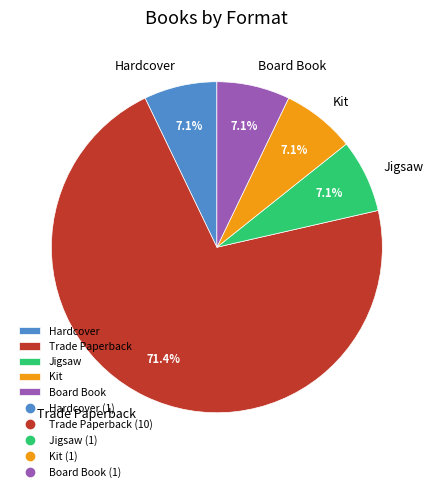

Which category has the biggest portion of the pie?

Trade Paperback